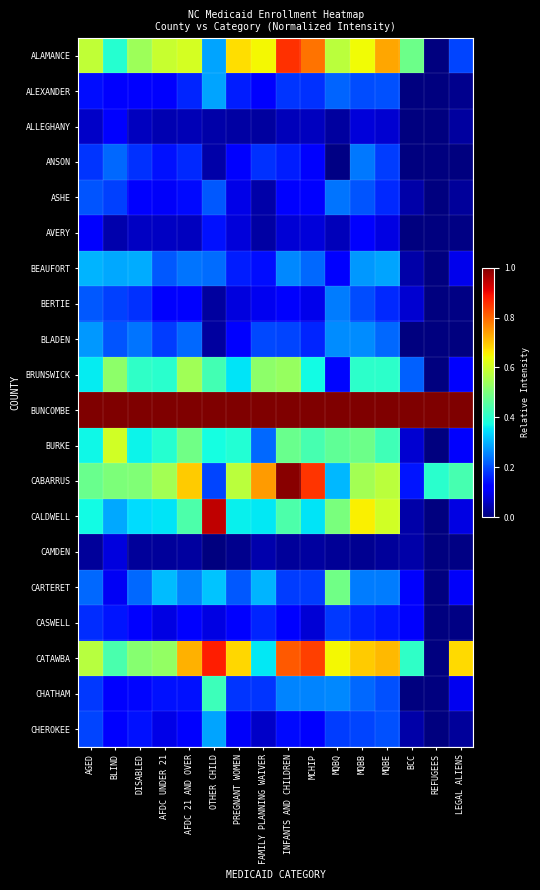

What is the total value across all series at BCC?

2.8